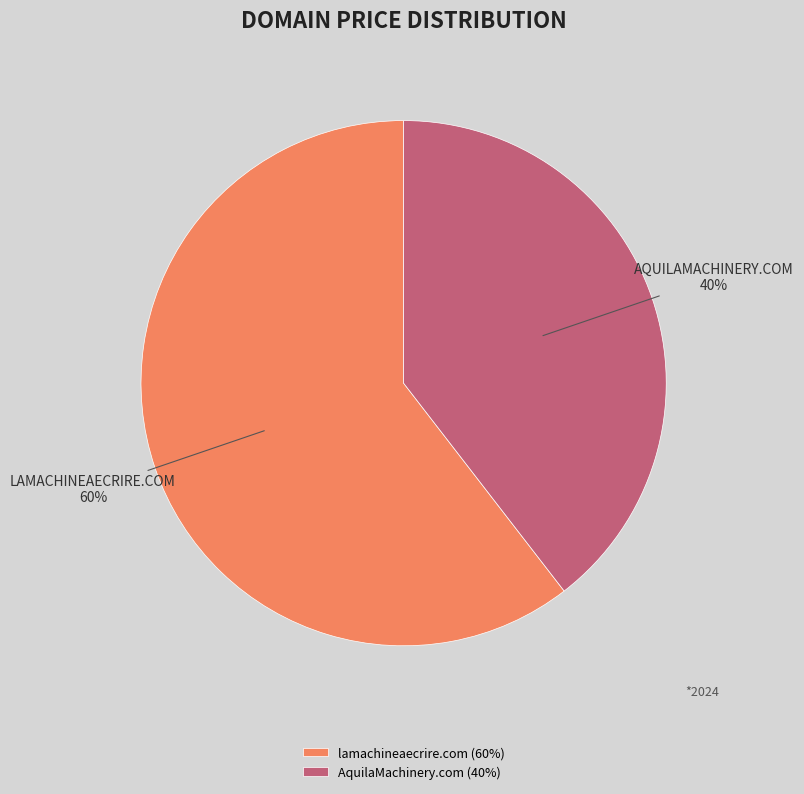

Is the sum of lamachineaecrire.com (60%) and AquilaMachinery.com (40%) greater than half?

Yes